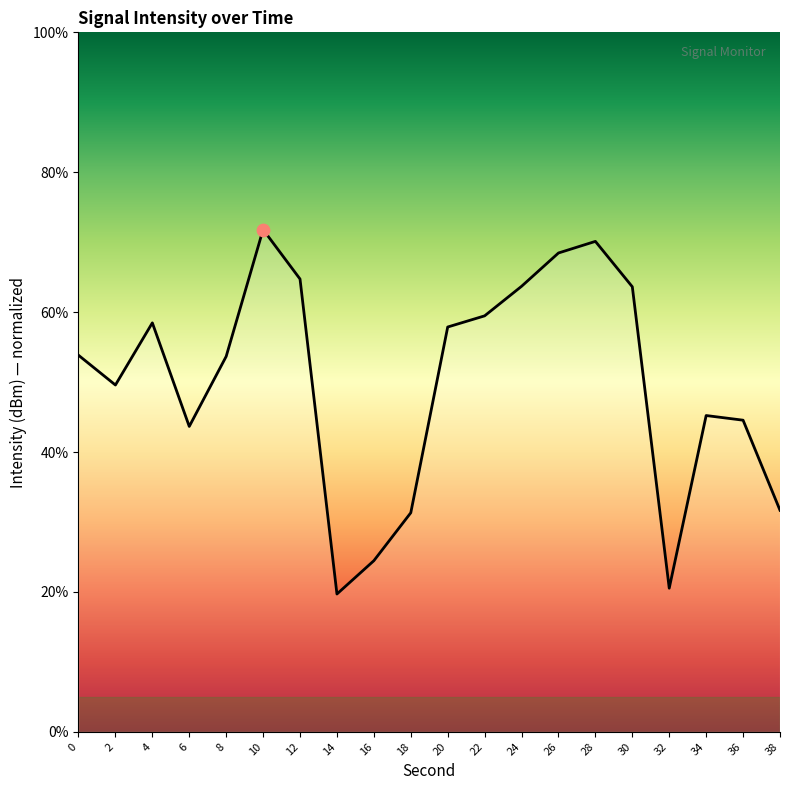

What is the ratio of the value at 10 to the value at 18?

2.3